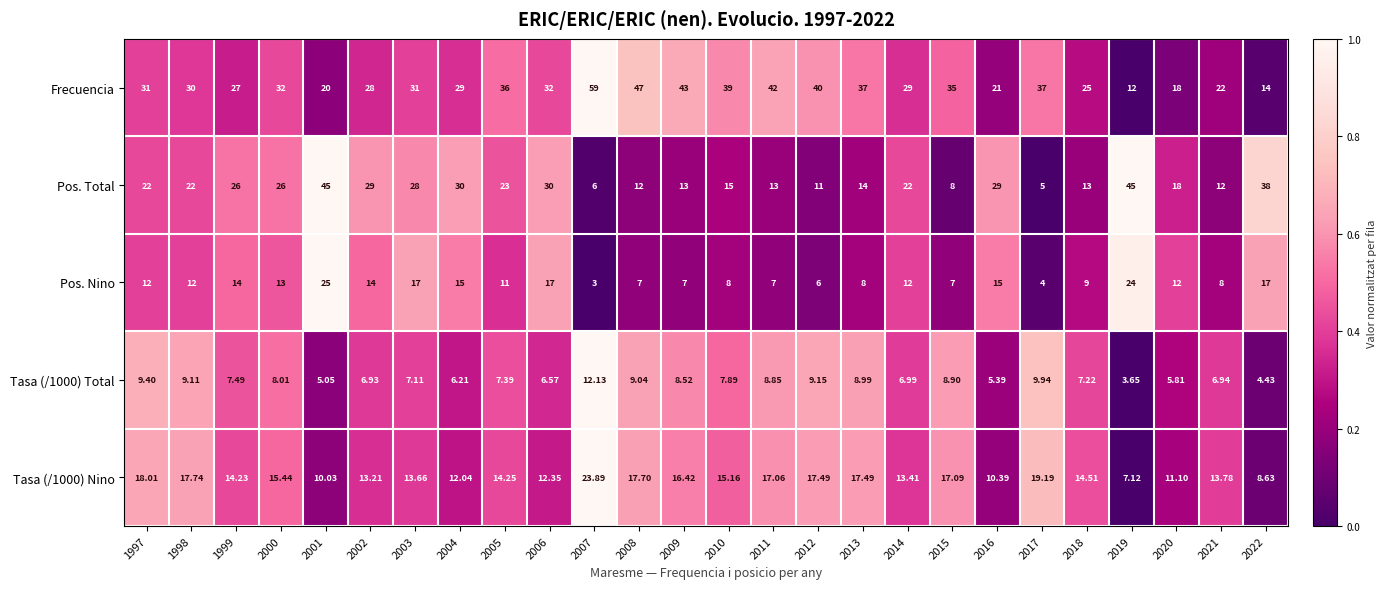

Which series has the largest range (max minus min)?

Frecuencia